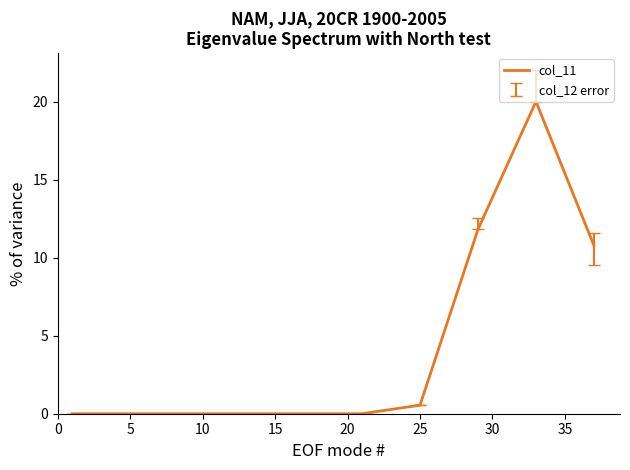

How many distinct data groups are displayed?

1